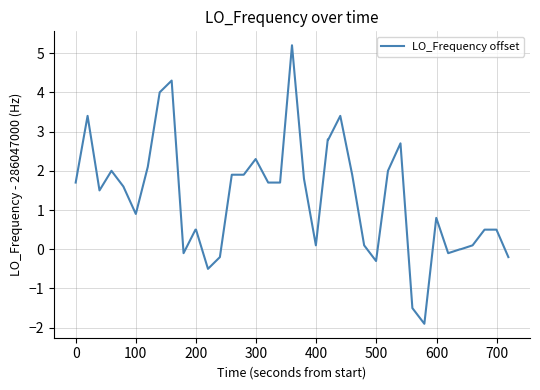

How many lines are shown in the chart?

1